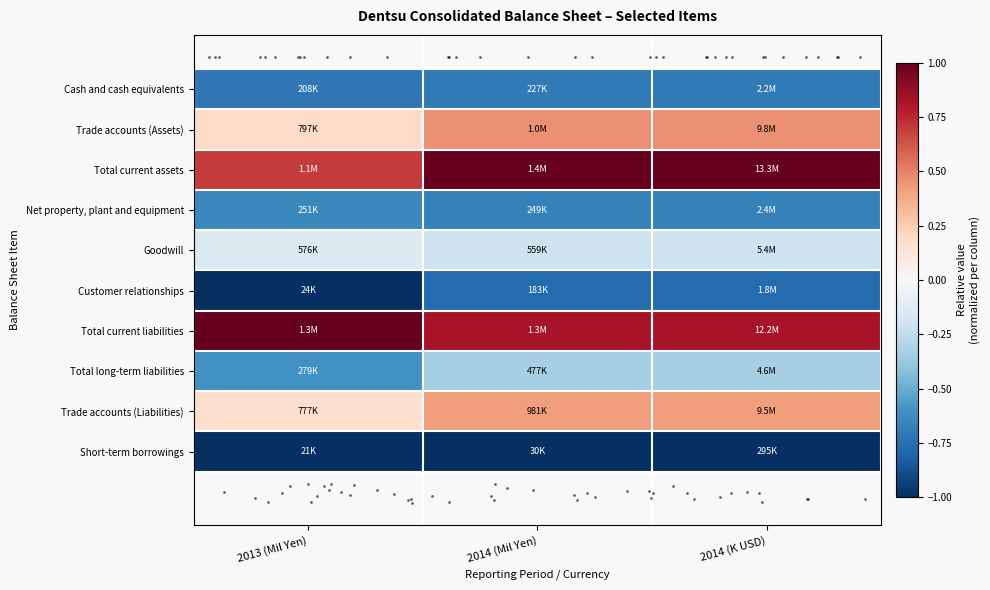

How many data points does each series have?

3